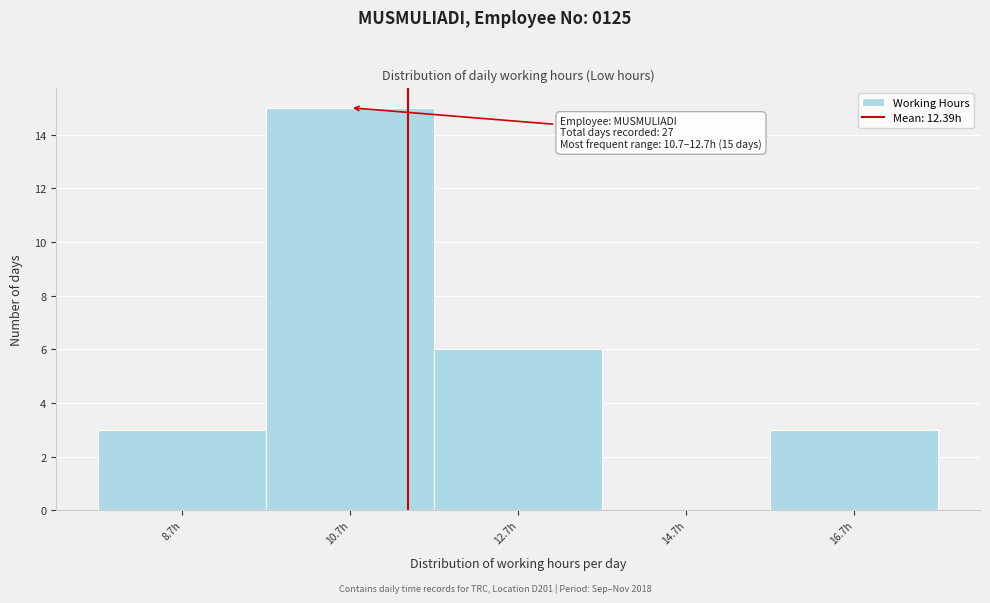

Reading left to right, extract all data points from this chart.

8.7h=3	10.7h=15	12.7h=6	14.7h=0	16.7h=3